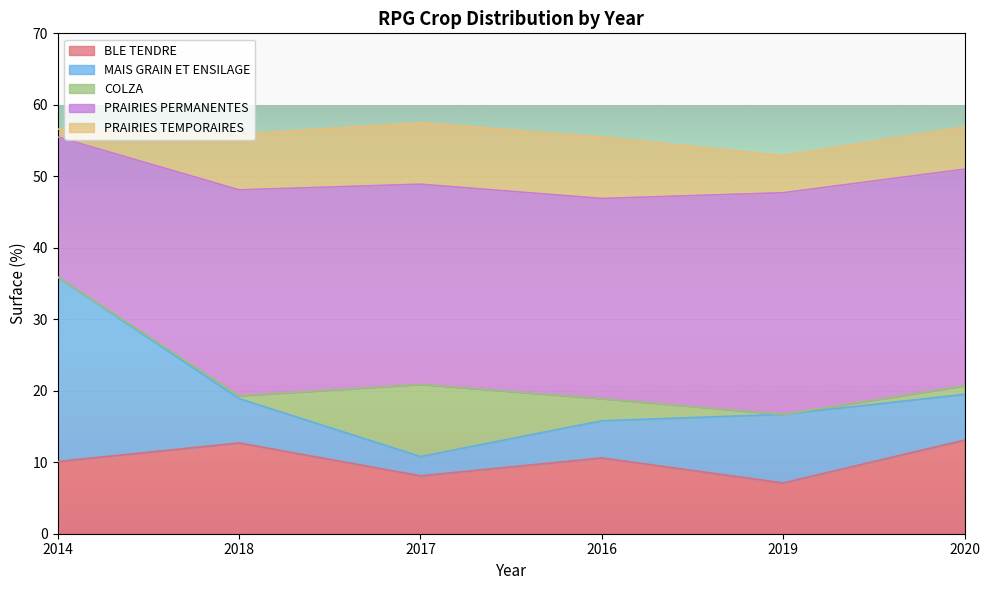

Rank the series at 2018 from highest to lowest value.

PRAIRIES PERMANENTES, BLE TENDRE, PRAIRIES TEMPORAIRES, MAIS GRAIN ET ENSILAGE, COLZA